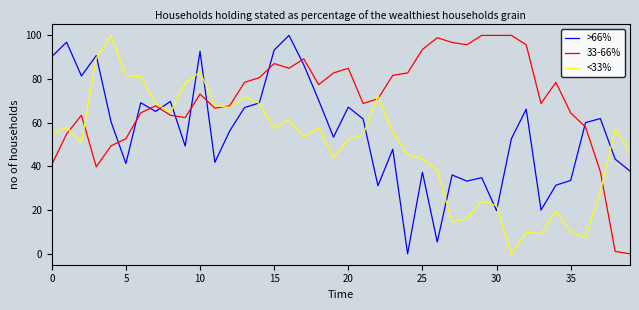

Which series has the largest total across all categories?

33-66%